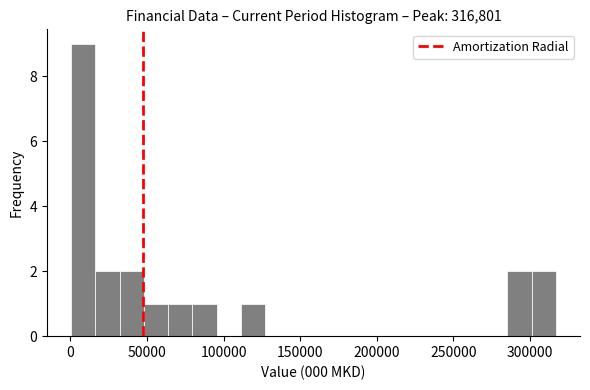

Read against the x-axis, roughly where is the centre of the tallest bar?

10000